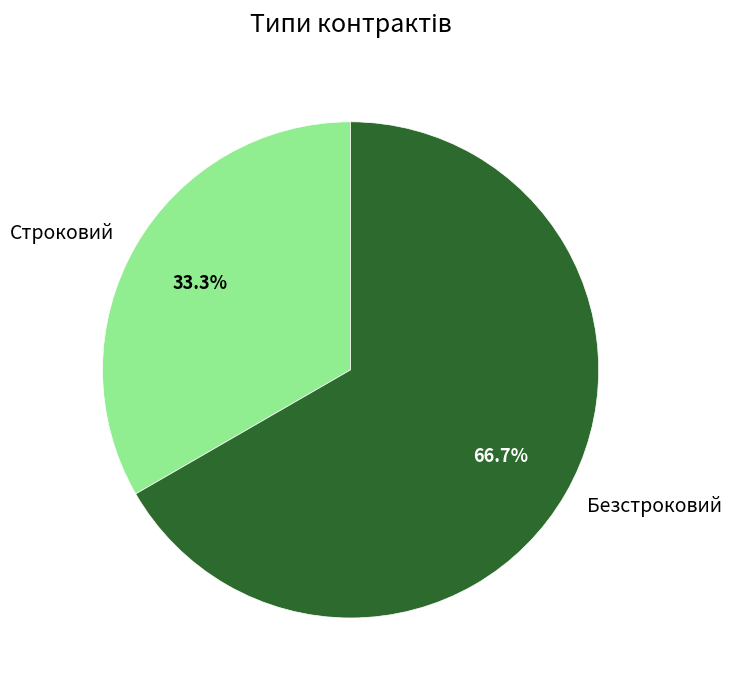

Between Строковий and Безстроковий, which is larger?

Безстроковий